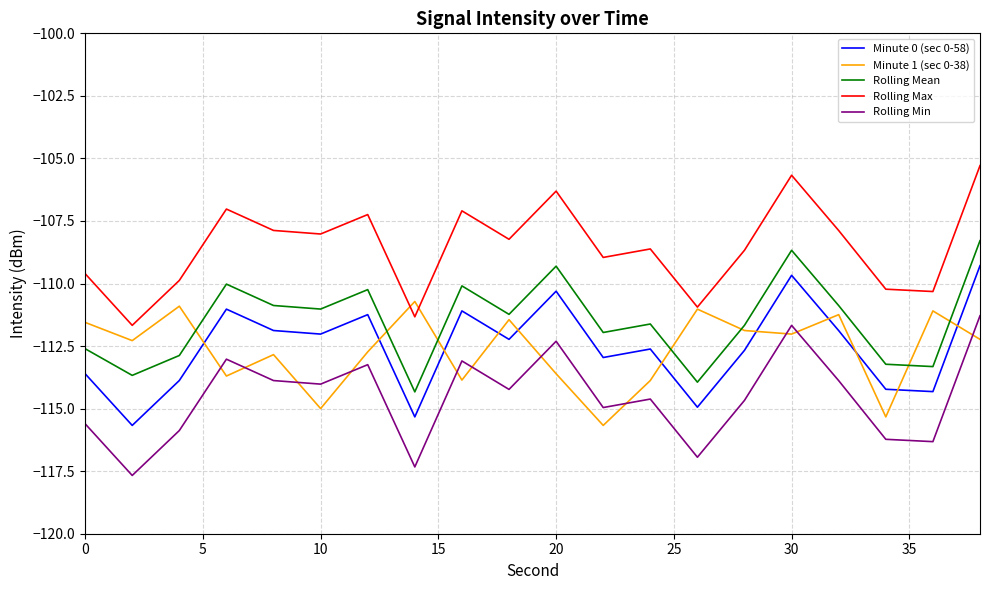

At how many categories does at least one series exceed -116?

20